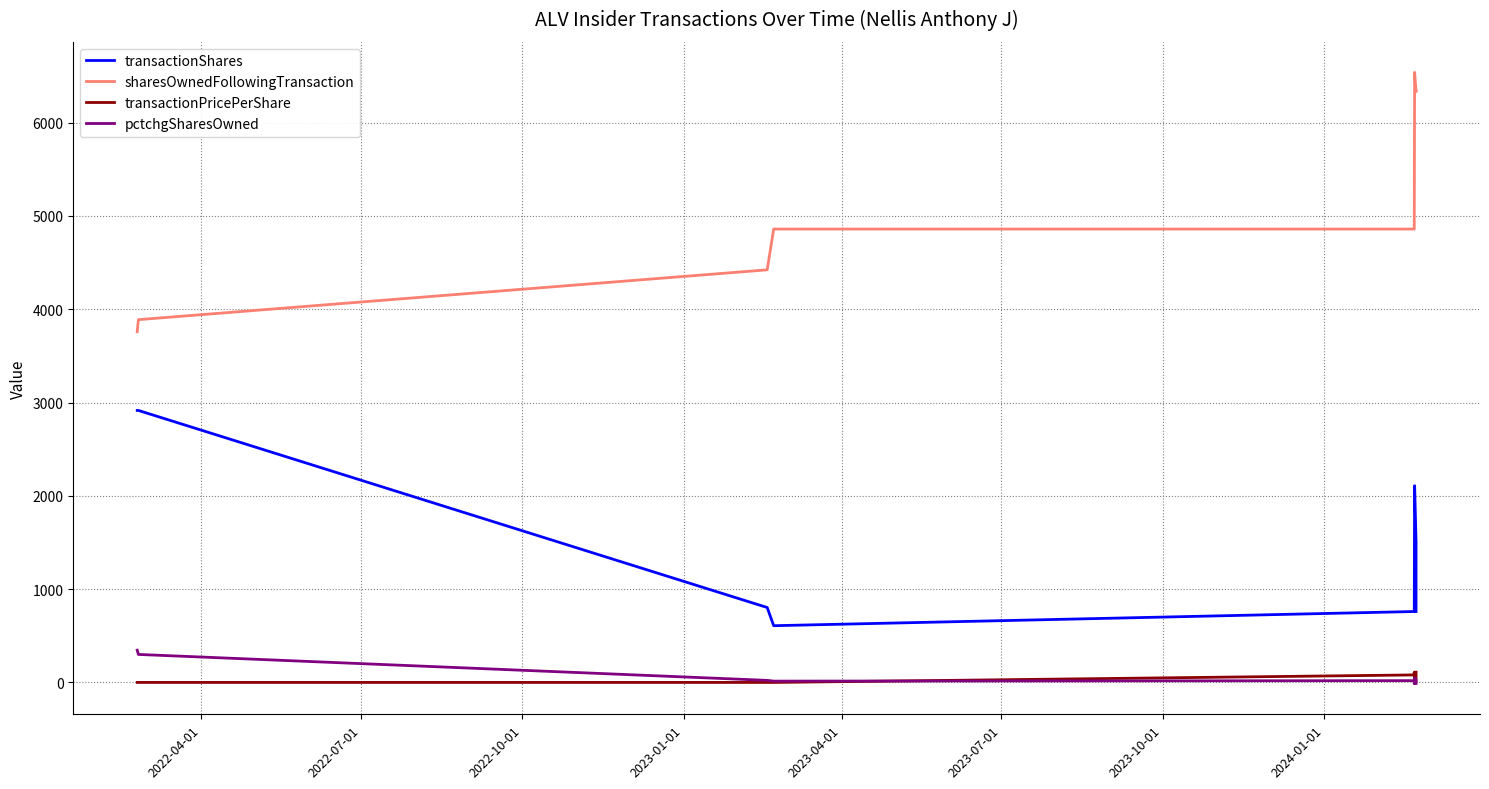

What is the label of the 5th point from the left?

2023-04-01